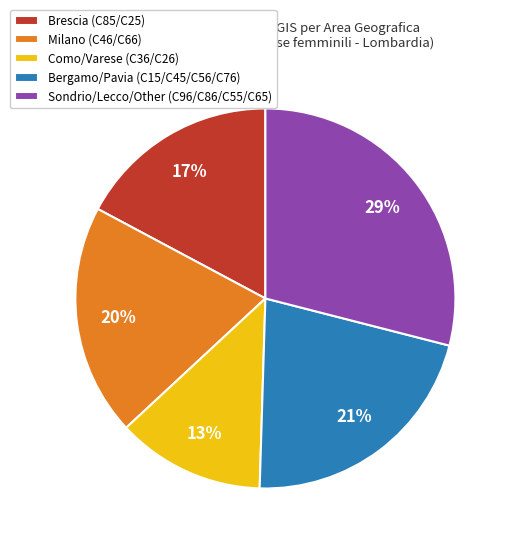

Do Como/Varese (C36/C26) and Bergamo/Pavia (C15/C45/C56/C76) together represent more than half of the pie?

No